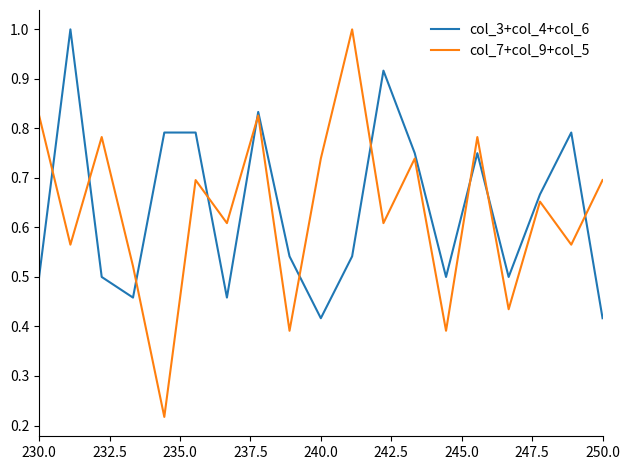

Which series has the largest range (max minus min)?

col_7+col_9+col_5